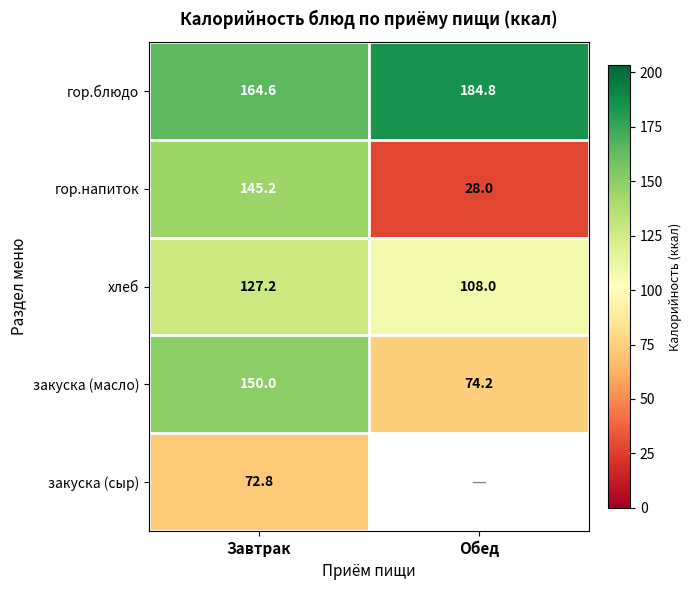

At Завтрак, list the series in order from largest to smallest.

гор.блюдо, закуска (масло), гор.напиток, хлеб, закуска (сыр)